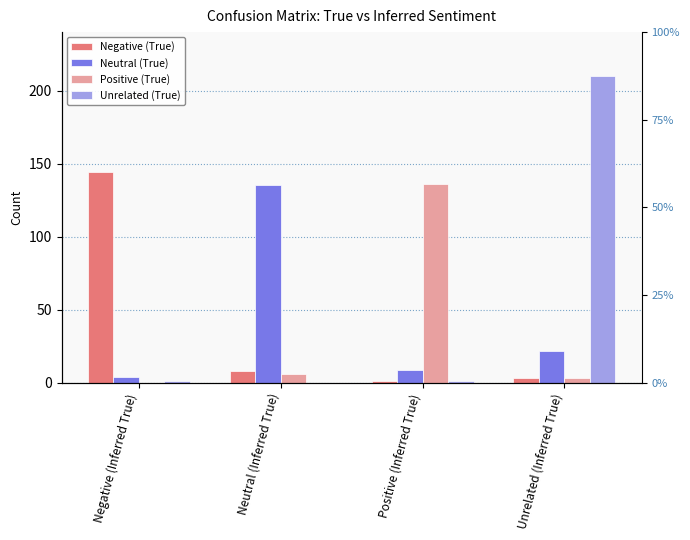

What is the lowest value of the Negative (True) series?

1